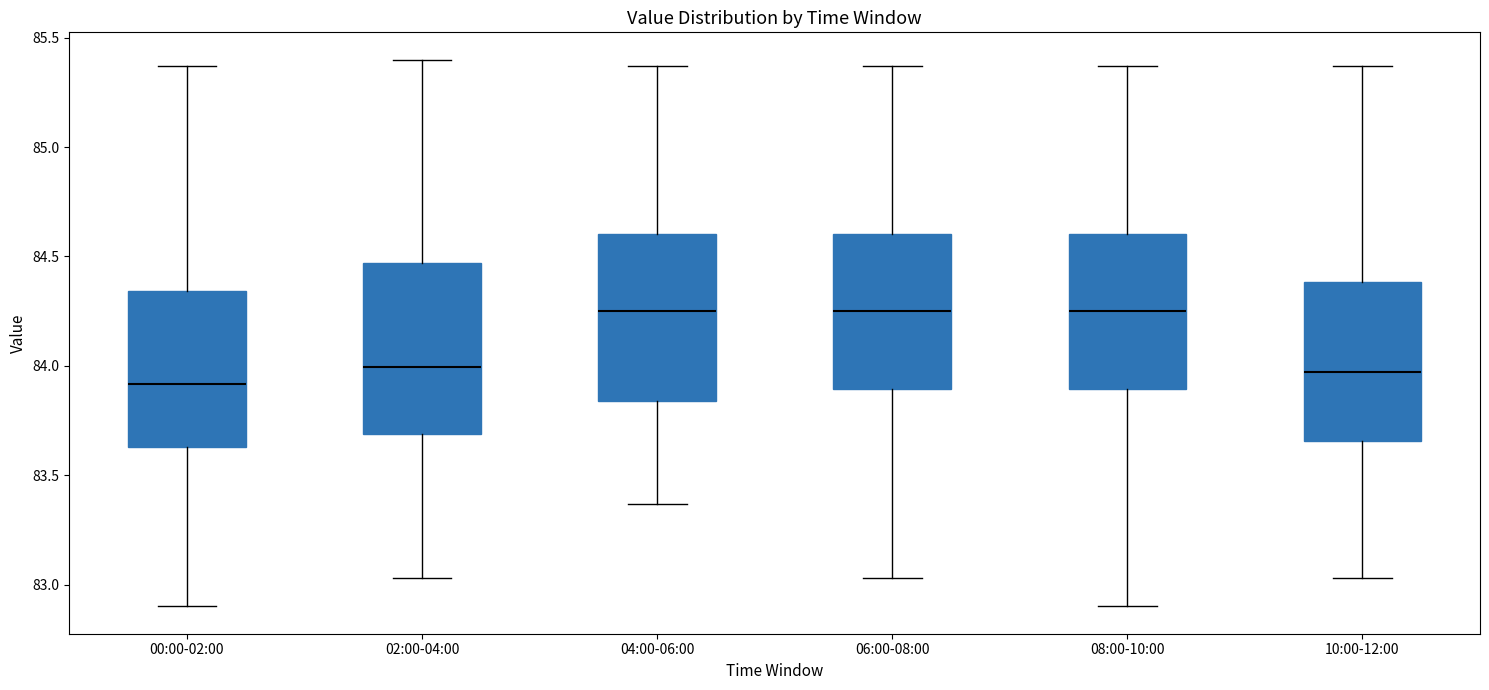

Reading left to right, transcribe this box plot: for each box, give where its median line is, the range the box spans, and where its two whiskers end, as read against the y-axis. The values are not printed on the chart, so give them approximately, as read against the axis.

00:00-02:00: median 83.90, box 83.65 to 84.35, whiskers 82.90 to 85.35
02:00-04:00: median 84.00, box 83.70 to 84.45, whiskers 83.05 to 85.40
04:00-06:00: median 84.25, box 83.85 to 84.60, whiskers 83.35 to 85.35
06:00-08:00: median 84.25, box 83.90 to 84.60, whiskers 83.05 to 85.35
08:00-10:00: median 84.25, box 83.90 to 84.60, whiskers 82.90 to 85.35
10:00-12:00: median 83.95, box 83.65 to 84.40, whiskers 83.05 to 85.35